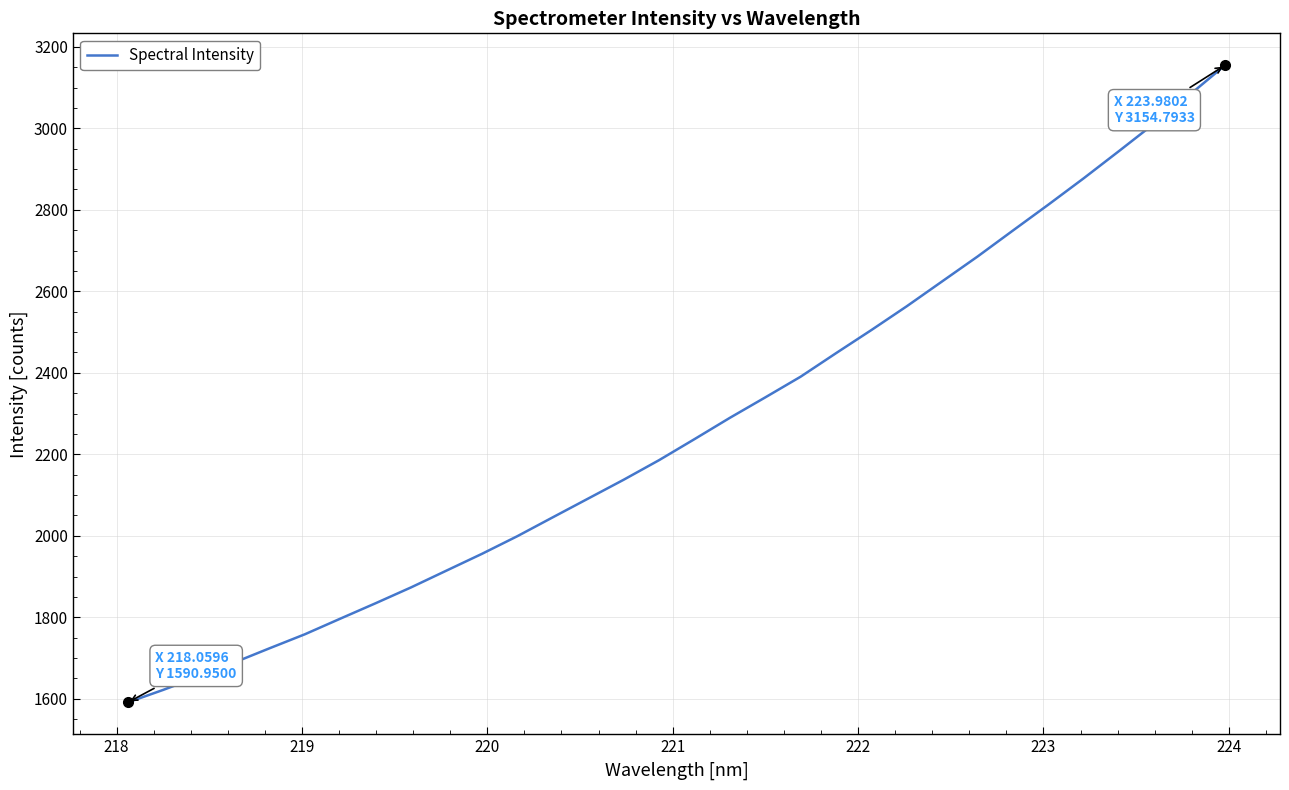

Count the number of data series in this chart.

1